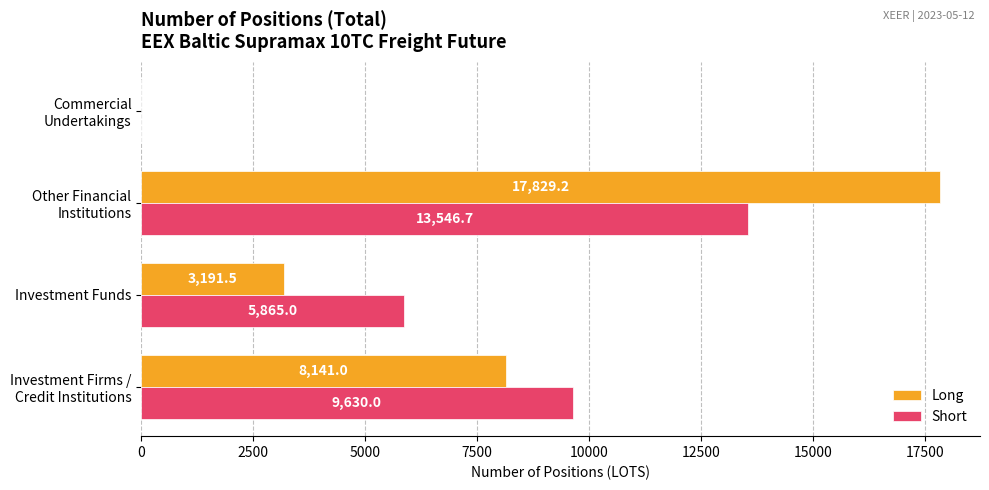

What is the highest value of the Short series?

13546.7